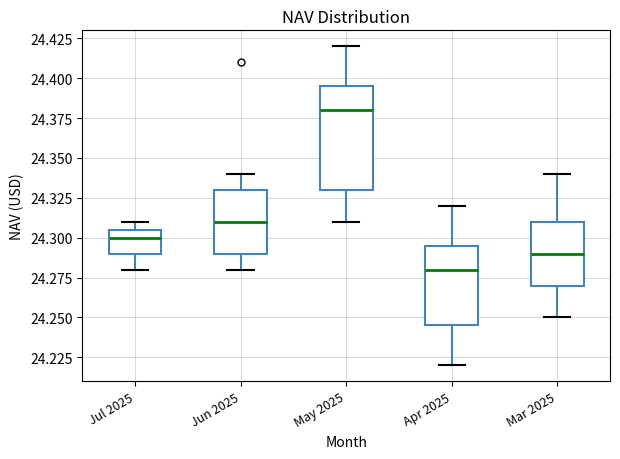

Which box is the tallest, from its lower edge to its upper edge?

May 2025